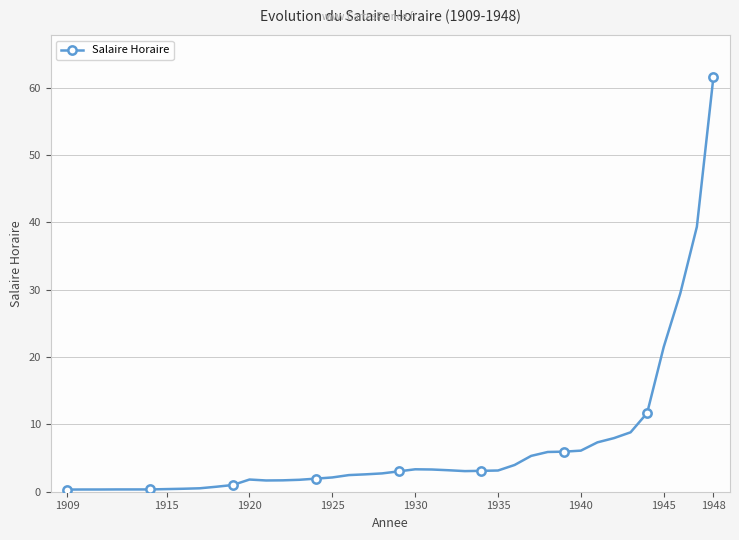

How many interior local valleys (lower than both neighbors) does the data have?

2